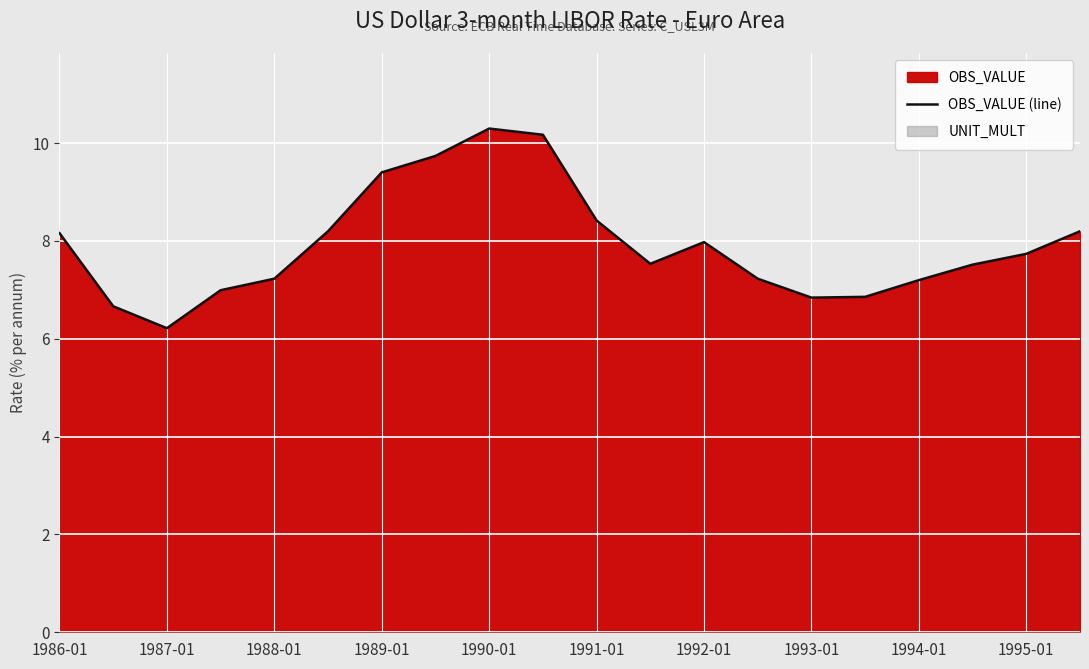

The value of OBS_VALUE (line) at 1995-01 is 7.7. True or false?

True